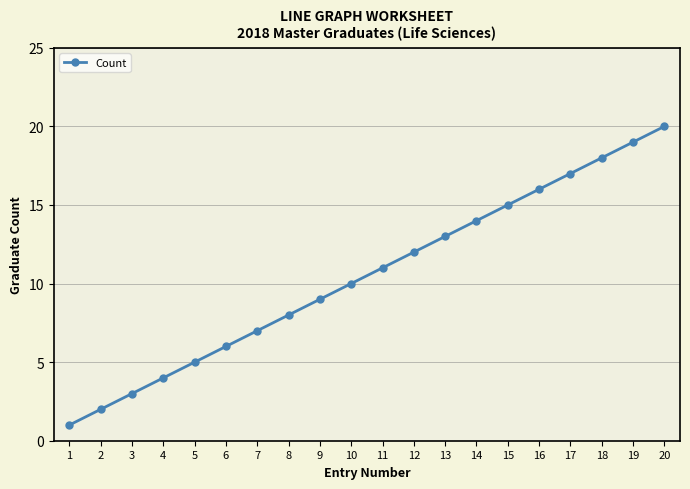

Reading left to right, extract all data points from this chart.

1=1	2=2	3=3	4=4	5=5	6=6	7=7	8=8	9=9	10=10	11=11	12=12	13=13	14=14	15=15	16=16	17=17	18=18	19=19	20=20